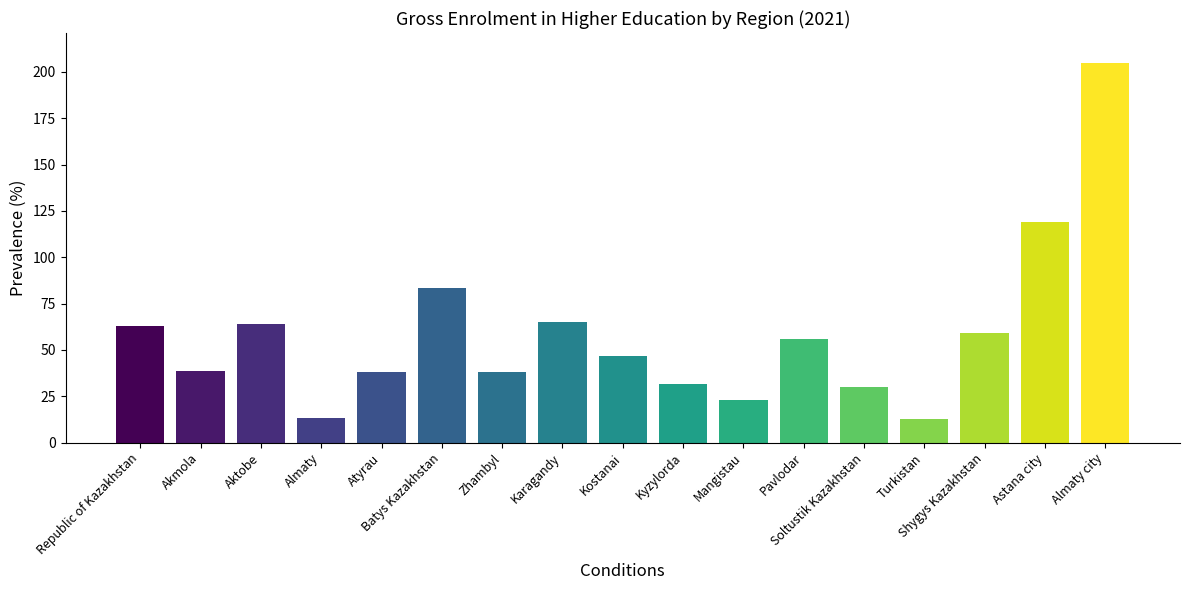

True or false: the data shows 118.8 at Astana city.

True